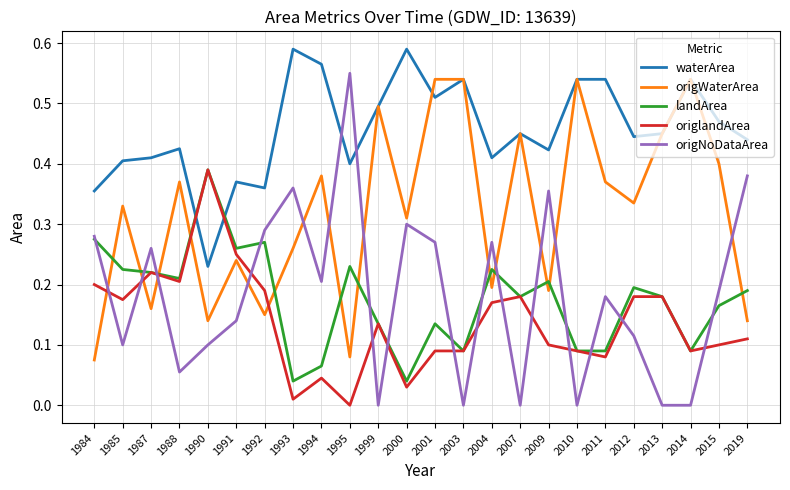

How many intersections are there between landArea and origWaterArea?

12